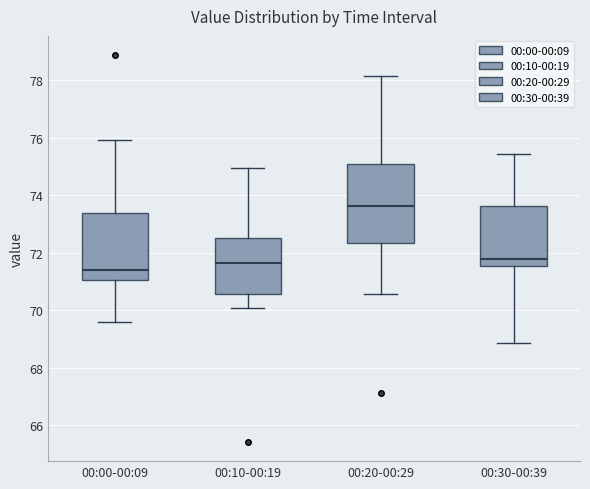

Comparing the boxes themselves (not the whiskers), which one is the tallest?

00:20-00:29